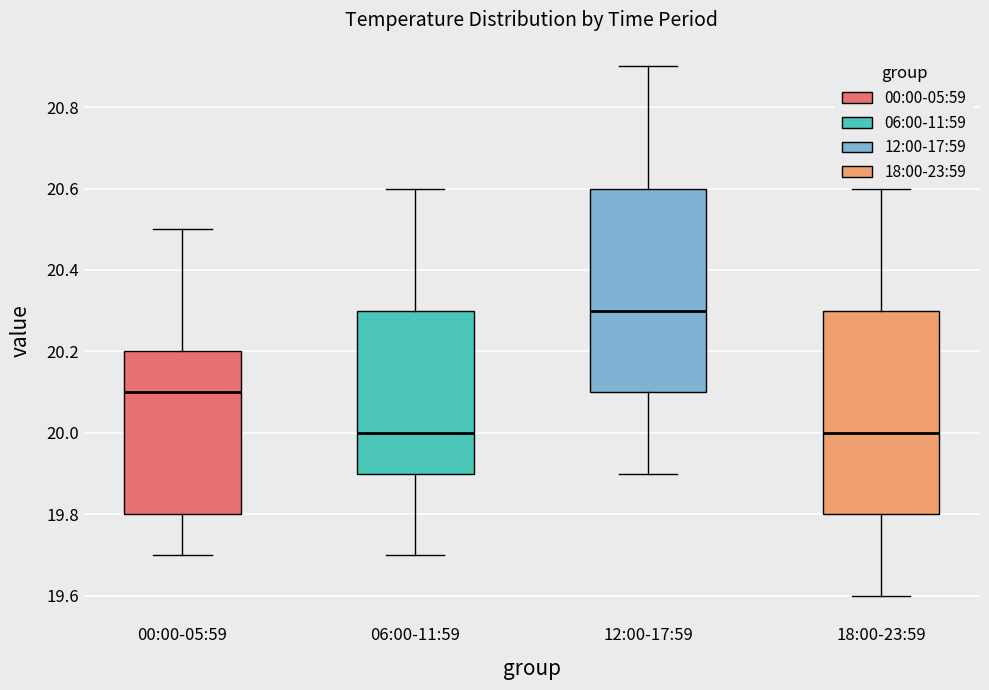

Reading left to right, transcribe this box plot: for each box, give where its median line is, the range the box spans, and where its two whiskers end, as read against the y-axis. The values are not printed on the chart, so give them approximately, as read against the axis.

00:00-05:59: median 20.1, box 19.8 to 20.2, whiskers 19.7 to 20.5
06:00-11:59: median 20.0, box 19.9 to 20.3, whiskers 19.7 to 20.6
12:00-17:59: median 20.3, box 20.1 to 20.6, whiskers 19.9 to 20.9
18:00-23:59: median 20.0, box 19.8 to 20.3, whiskers 19.6 to 20.6